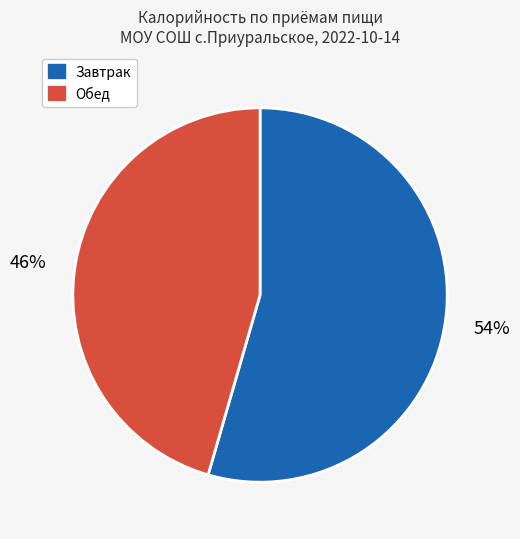

Count the number of slices in the pie.

2